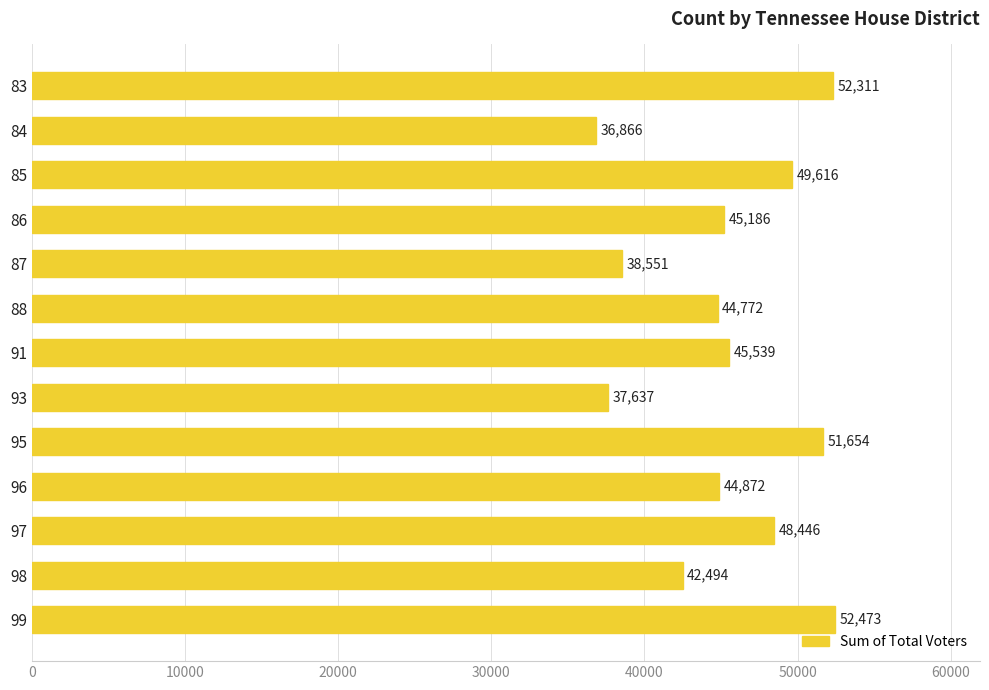

Between 96 and 97, which is larger?

97